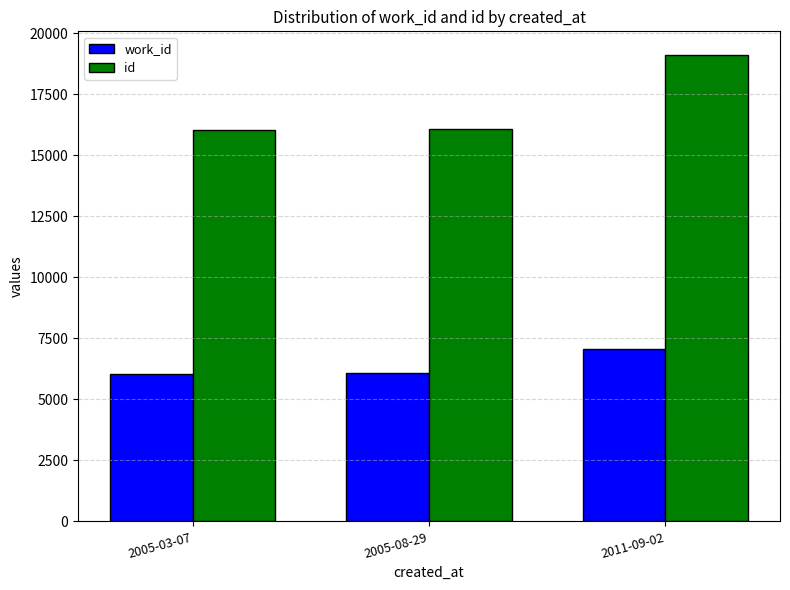

List the series in order of their overall mean, highest first.

id, work_id